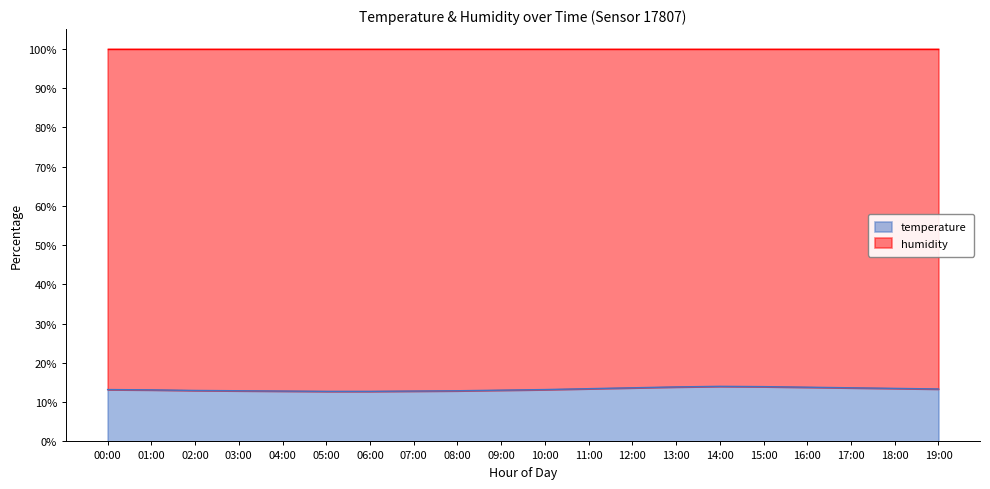

True or false: the data shows 5.1 at 10:00.

False